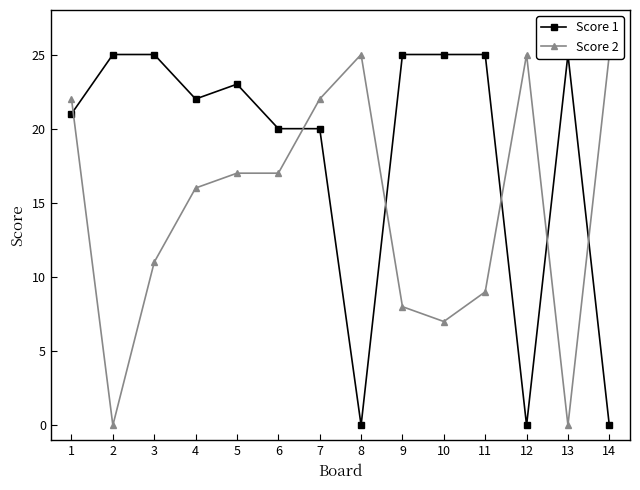

What is the value of the Score 2 point at the 5th from the left?

17